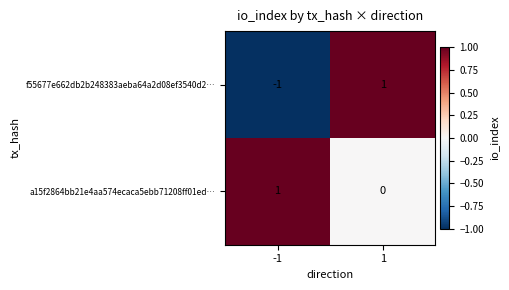

Reading left to right, what are all the values shown in this chart?

f55677e662db2b248383aeba64a2d08ef3540d2…: -1=-1	1=1
a15f2864bb21e4aa574ecaca5ebb71208ff01ed…: -1=1	1=0